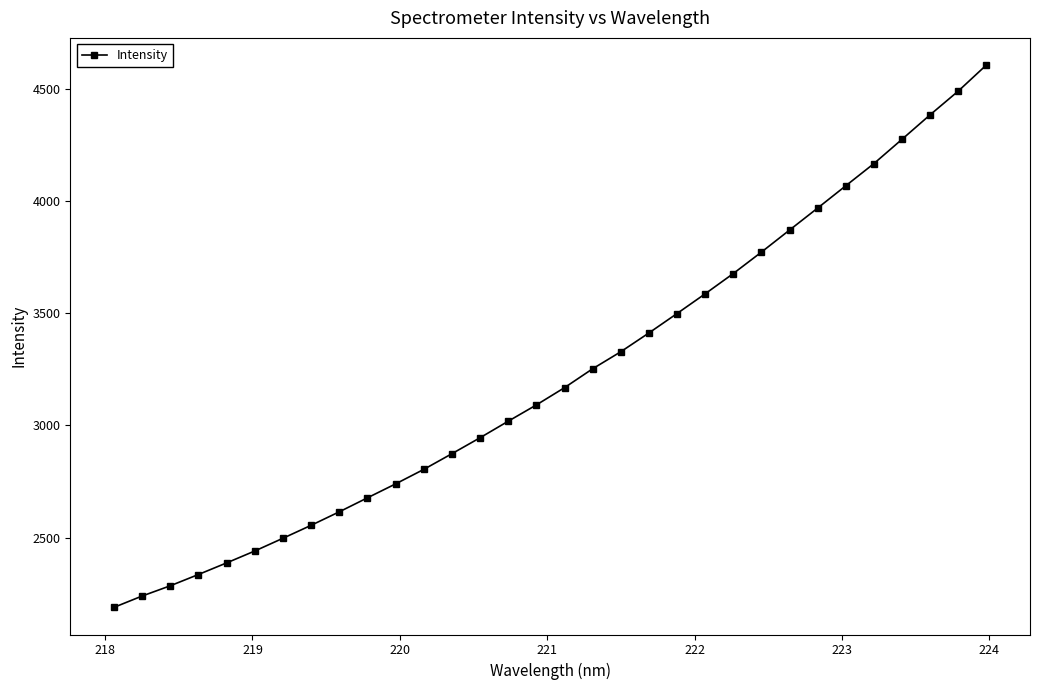

What is the minimum value shown in the chart?

2189.1